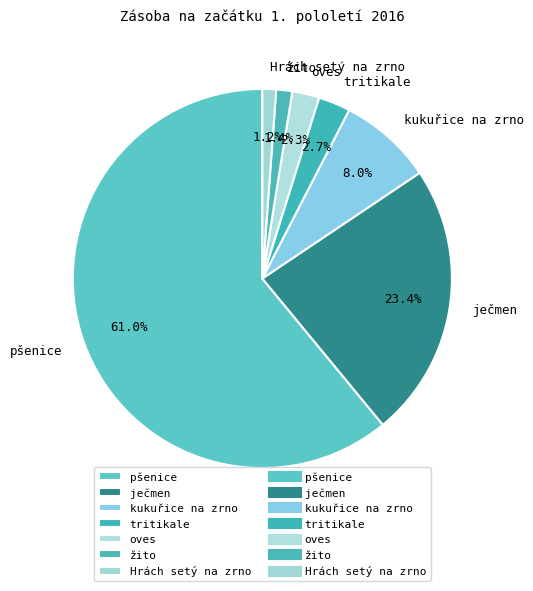

Between pšenice and kukuřice na zrno, which is larger?

pšenice